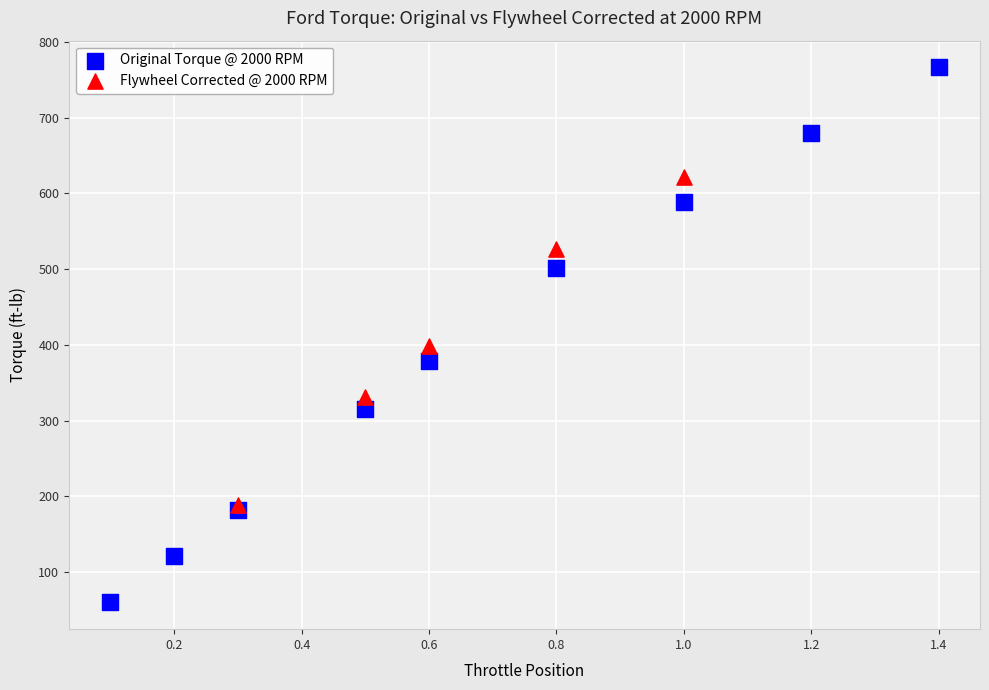

Which series has the widest spread of Y values?

Original Torque @ 2000 RPM